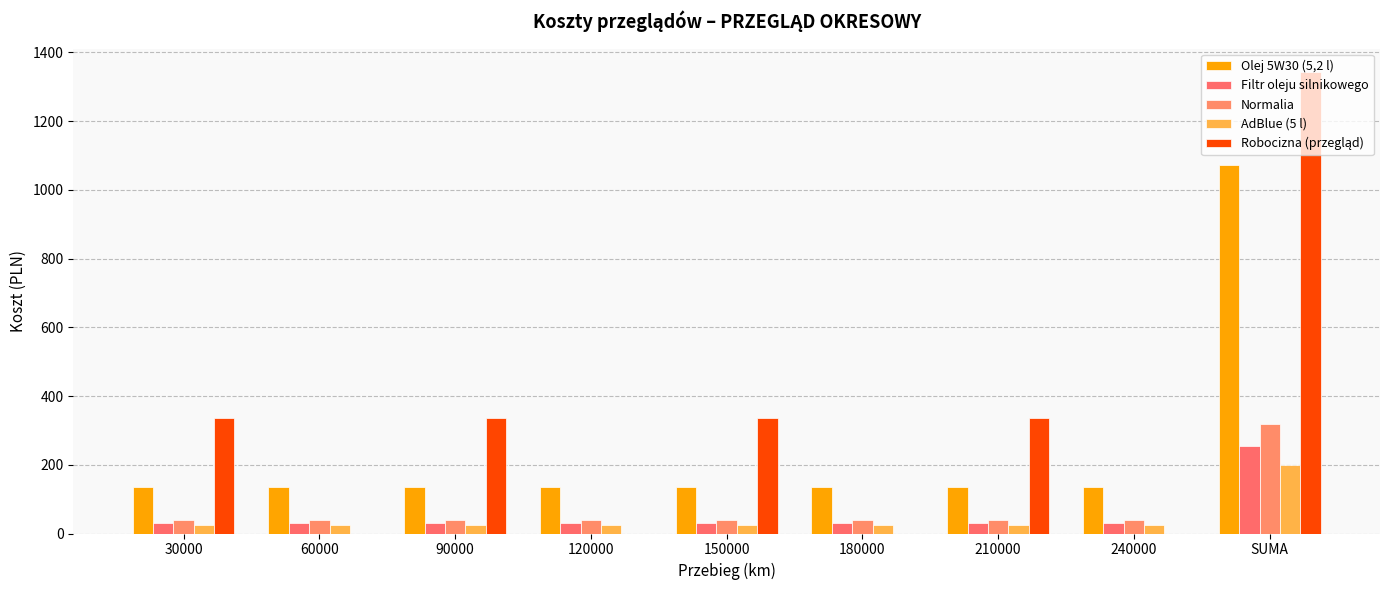

How many data points does each series have?

9